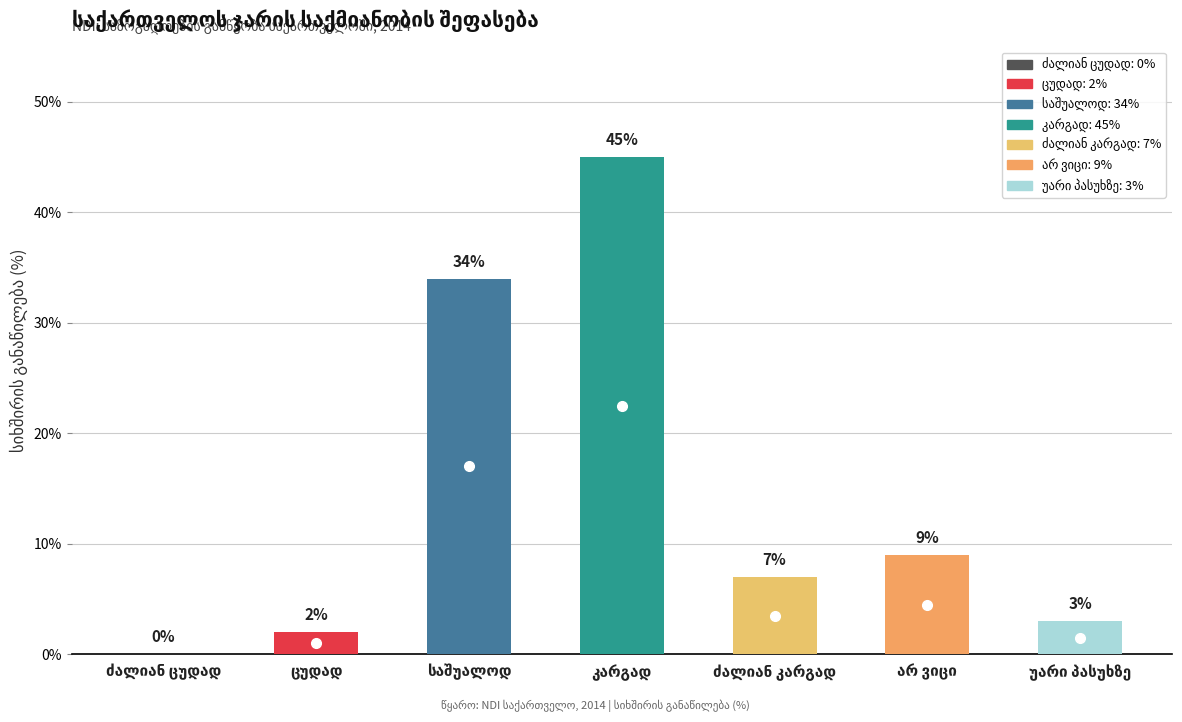

What position from the left is ძალიან კარგად?

5